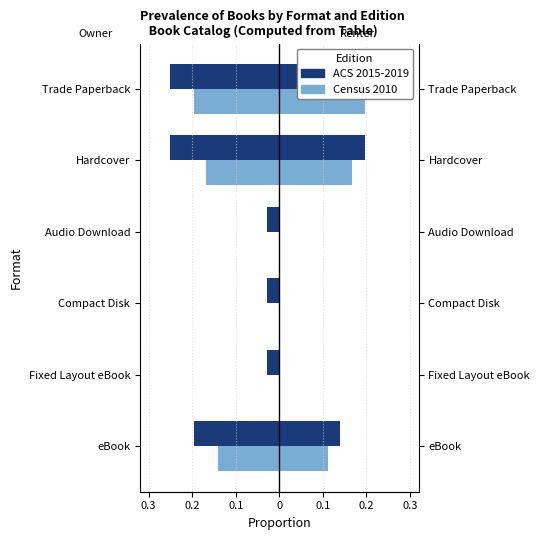

How many Census 2010 values are between 0 and 1?

3